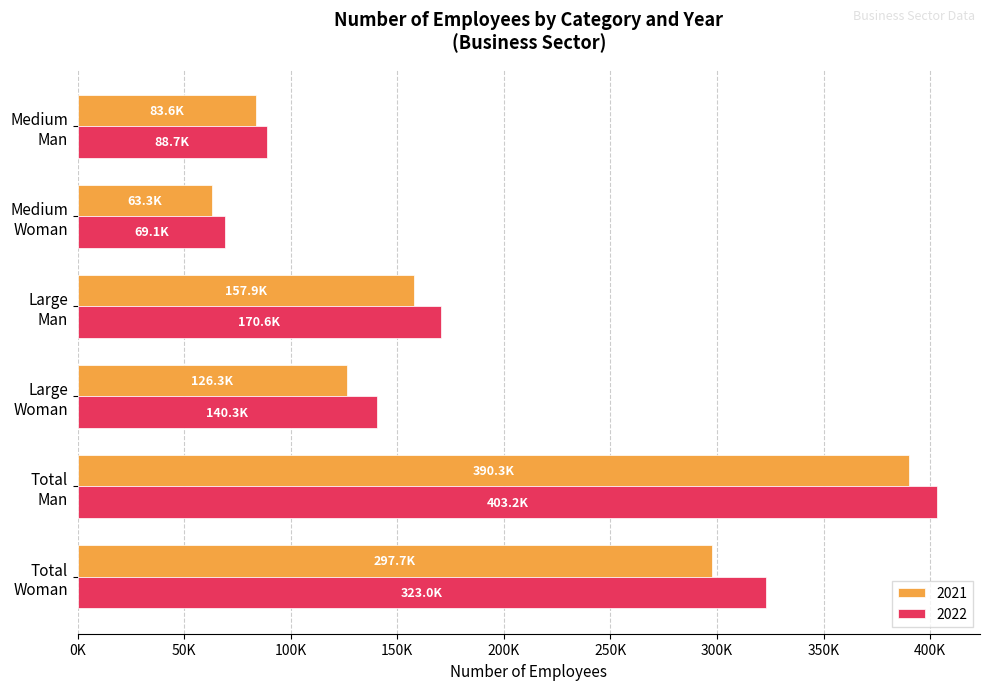

What is the value of the Total Man bar at the 1st from the left?

390317.7